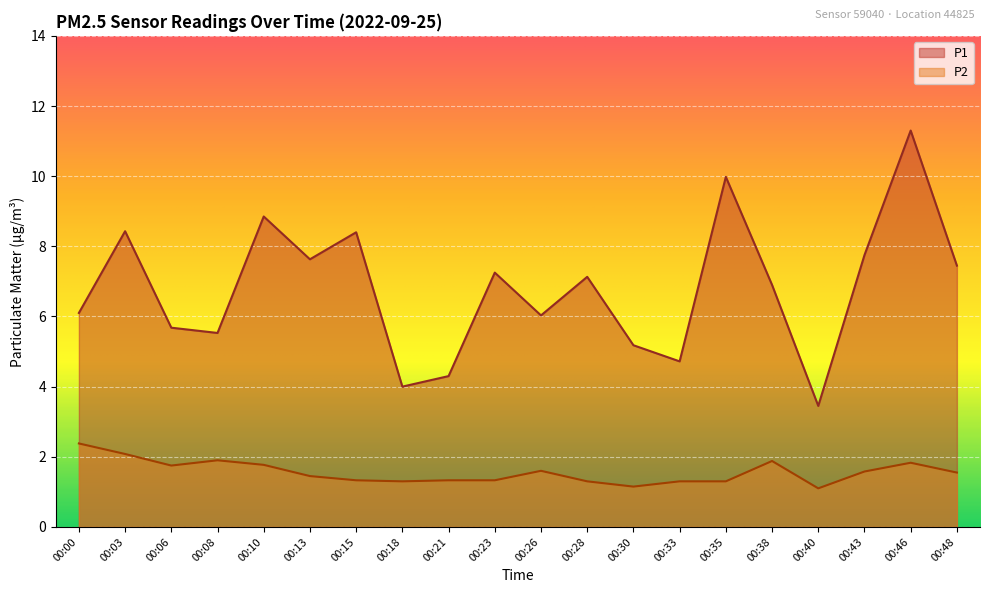

What is the sum of all P2 values?

31.2